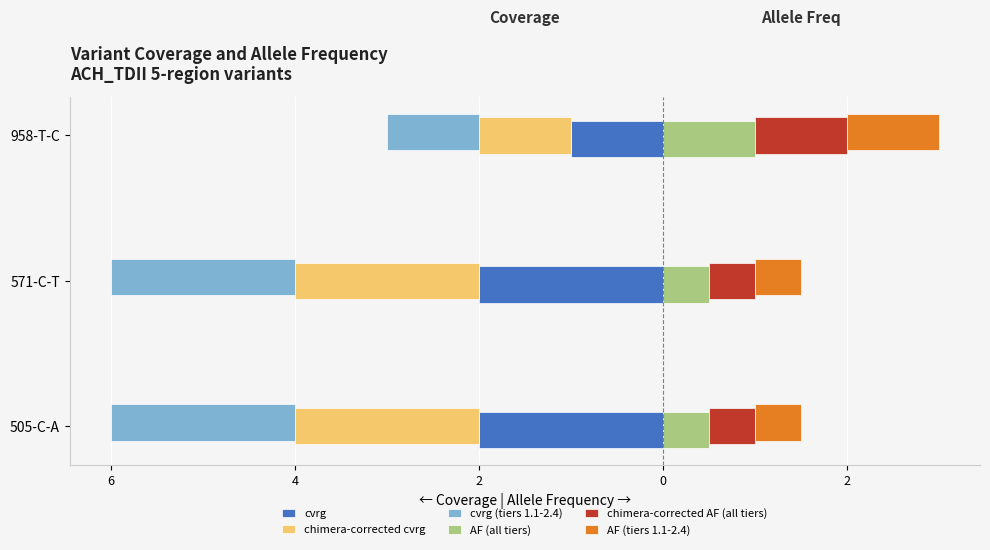

What is the lowest value of the chimera-corrected cvrg series?

-2.0